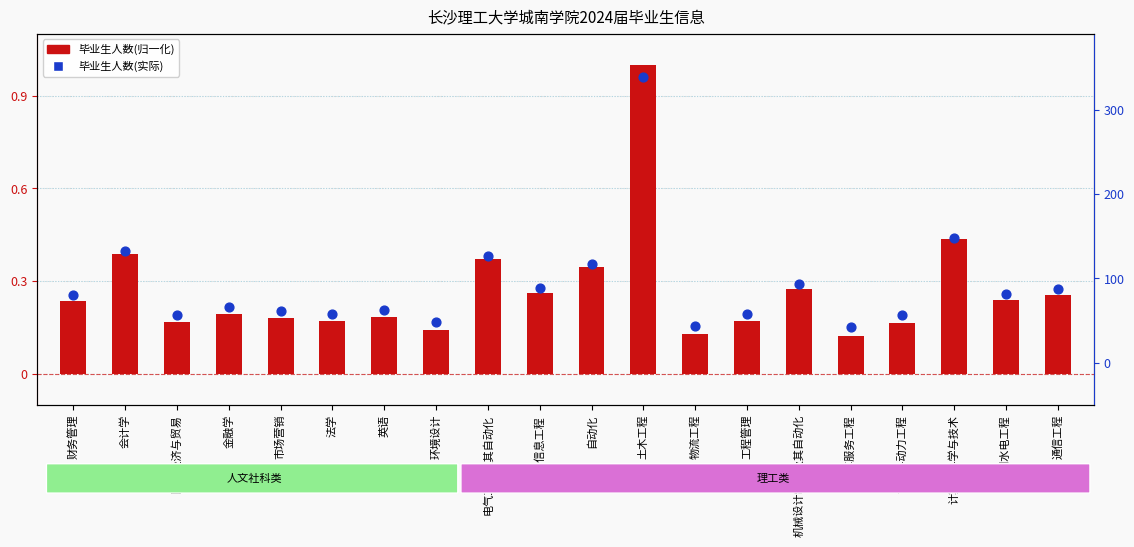

At which category is the sum across all series the highest?

土木工程